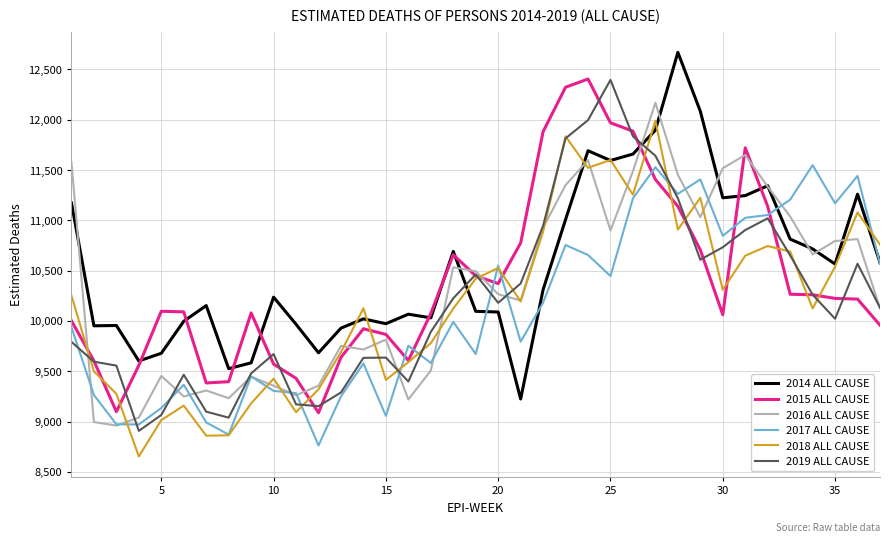

What is the minimum value for 2019 ALL CAUSE?

8907.4